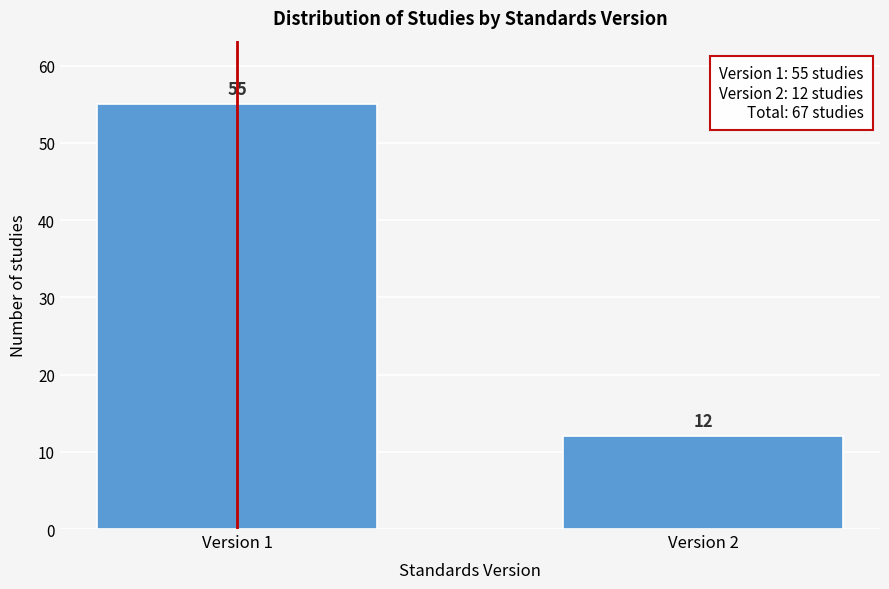

Reading left to right, transcribe all the data shown in this chart.

Version 1=55	Version 2=12